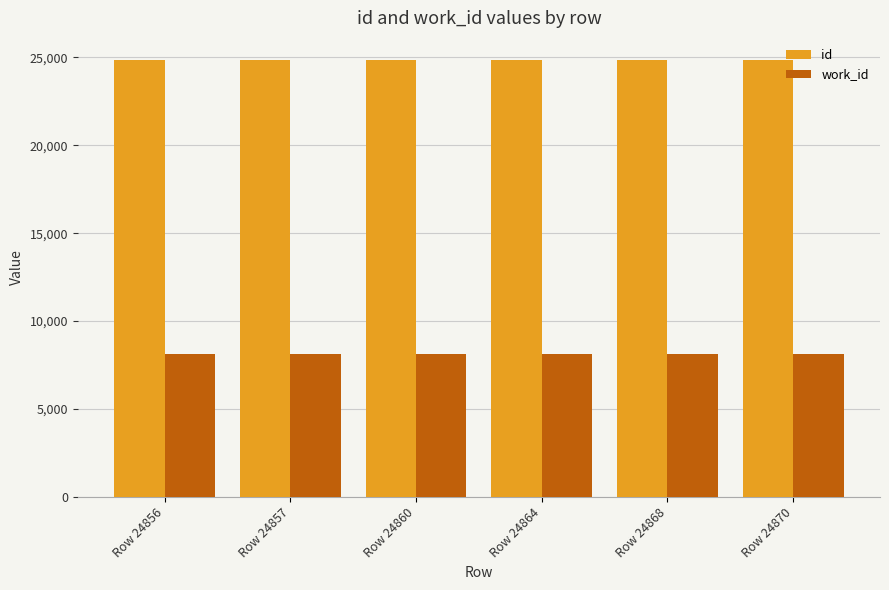

How many data points does each series have?

6